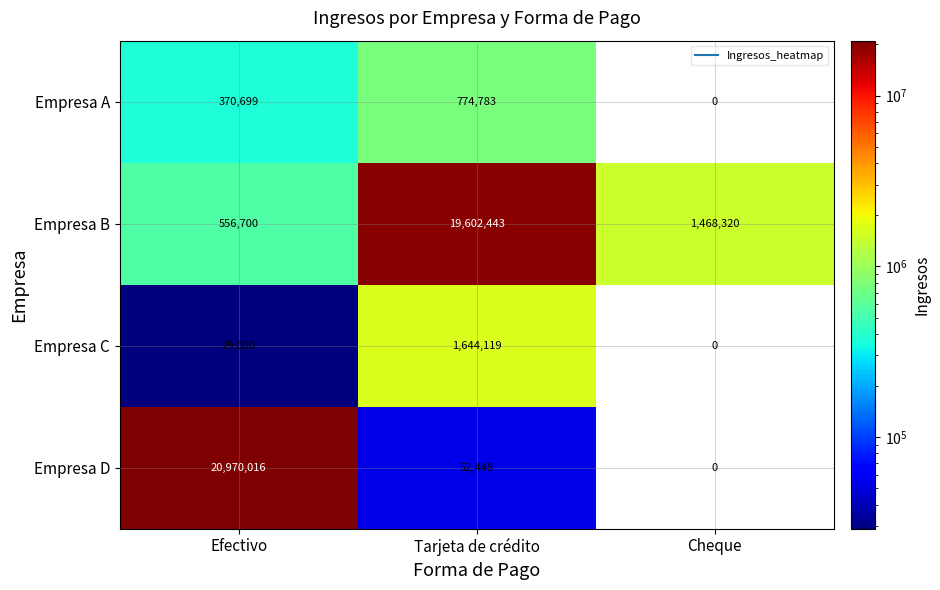

Reading right to left, what are all the values shown in this chart?

Empresa A: Cheque=0	Tarjeta de crédito=774783	Efectivo=370699
Empresa B: Cheque=1468320	Tarjeta de crédito=19602443	Efectivo=556700
Empresa C: Cheque=0	Tarjeta de crédito=1644119	Efectivo=29000
Empresa D: Cheque=0	Tarjeta de crédito=52448	Efectivo=20970016